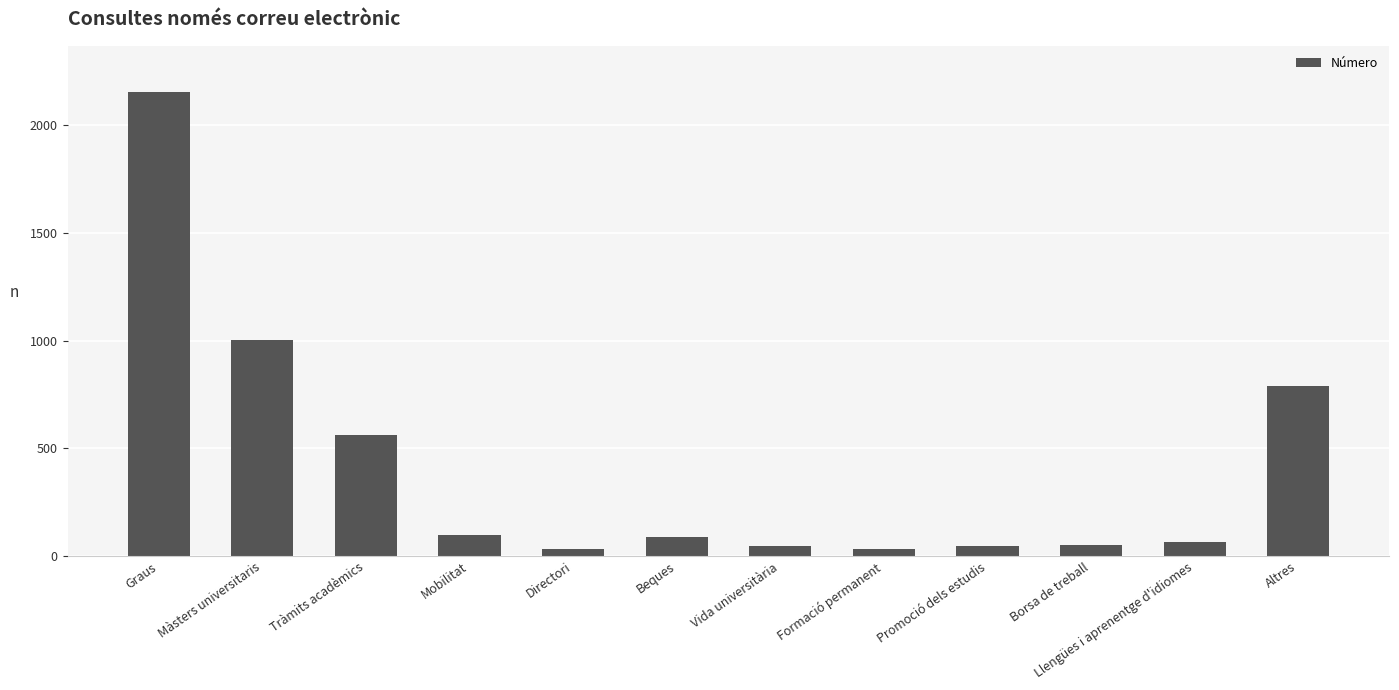

Approximately how many times larger is the value at Mobilitat compared to Vida universitària?

2.1